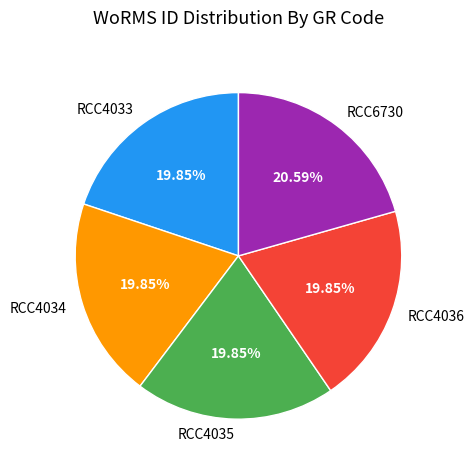

How many slices are in this pie chart?

5